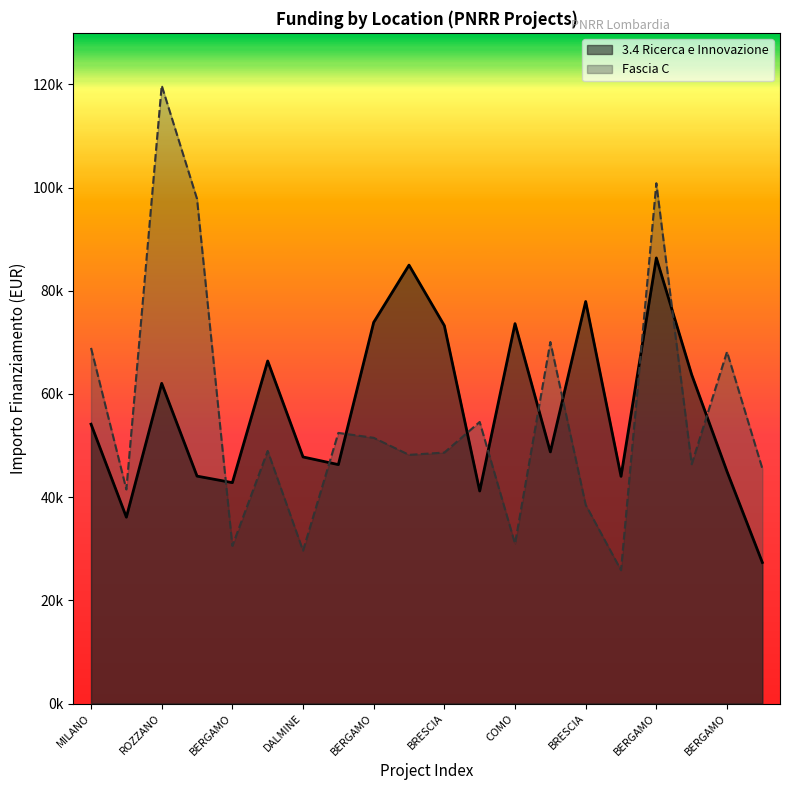

What is the average value of the 3.4 Ricerca e Innovazione series?

56992.8